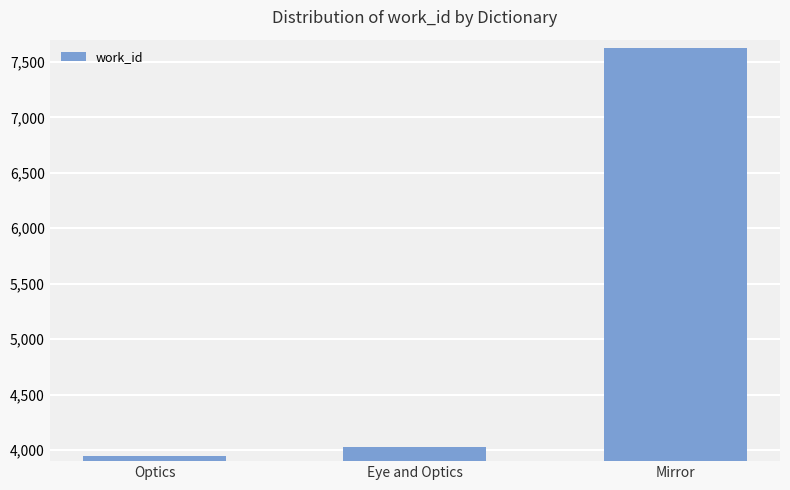

What is the approximate value at Mirror?

7626